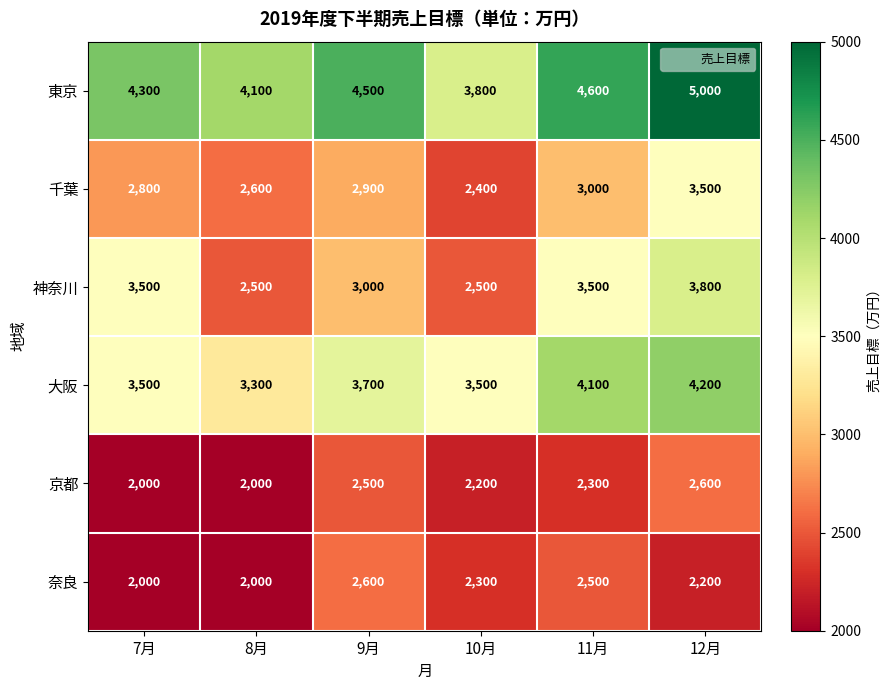

How many data points does each series have?

6